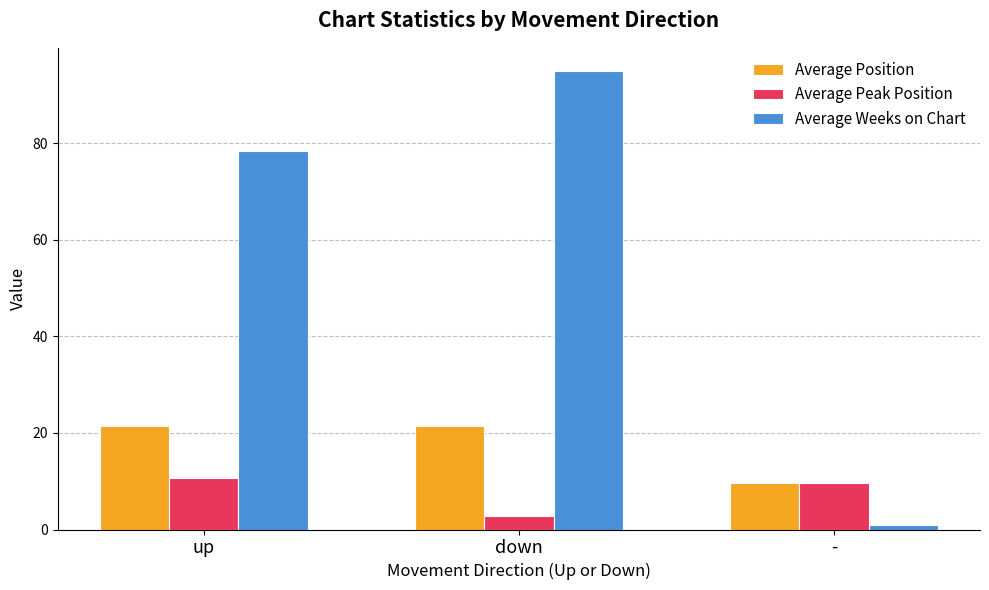

What is the value of the Average Weeks on Chart bar at the 1st from the left?

78.3